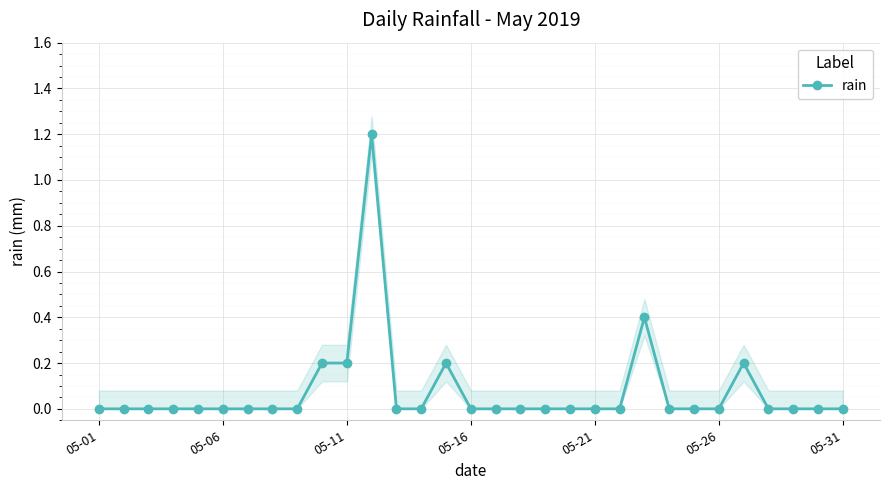

Where is the data nearest to the value 0?

05-01